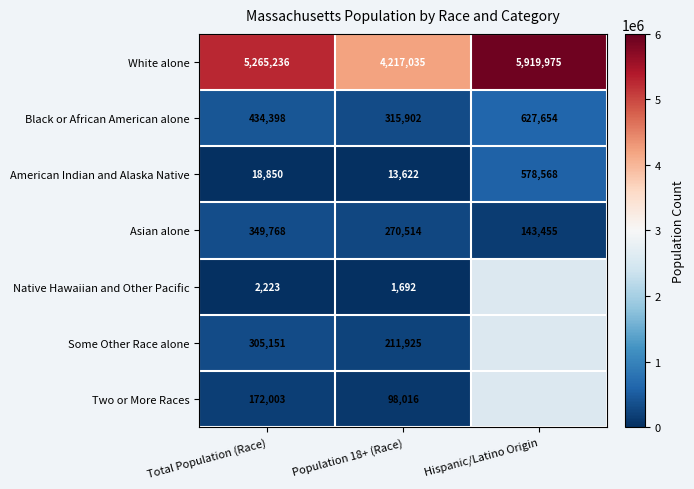

What is the difference between the American Indian and Alaska Native values at Hispanic/Latino Origin and Population 18+ (Race)?

564946